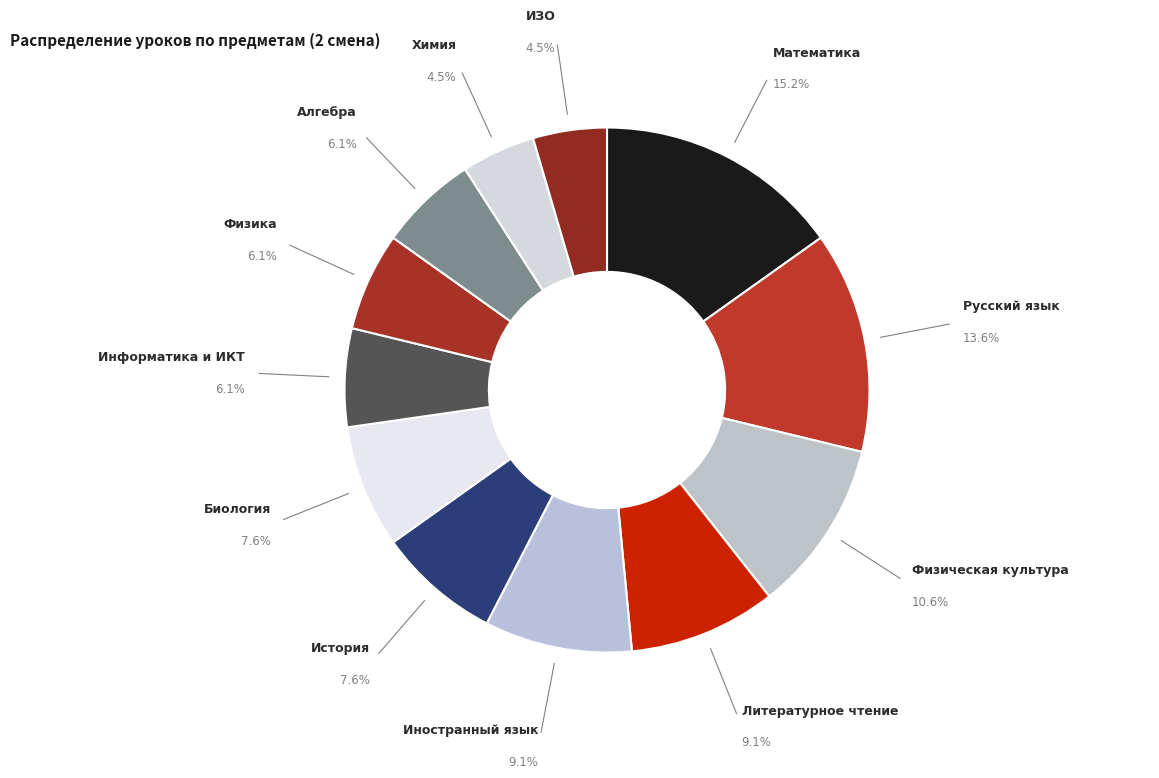

Does any single category account for the majority?

No